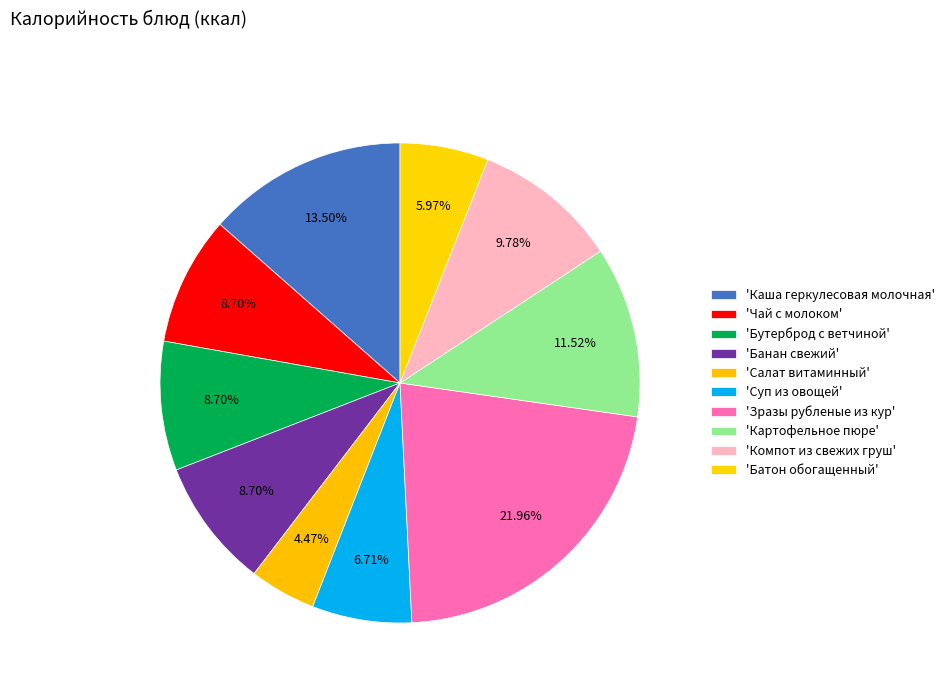

How many slices are in this pie chart?

10